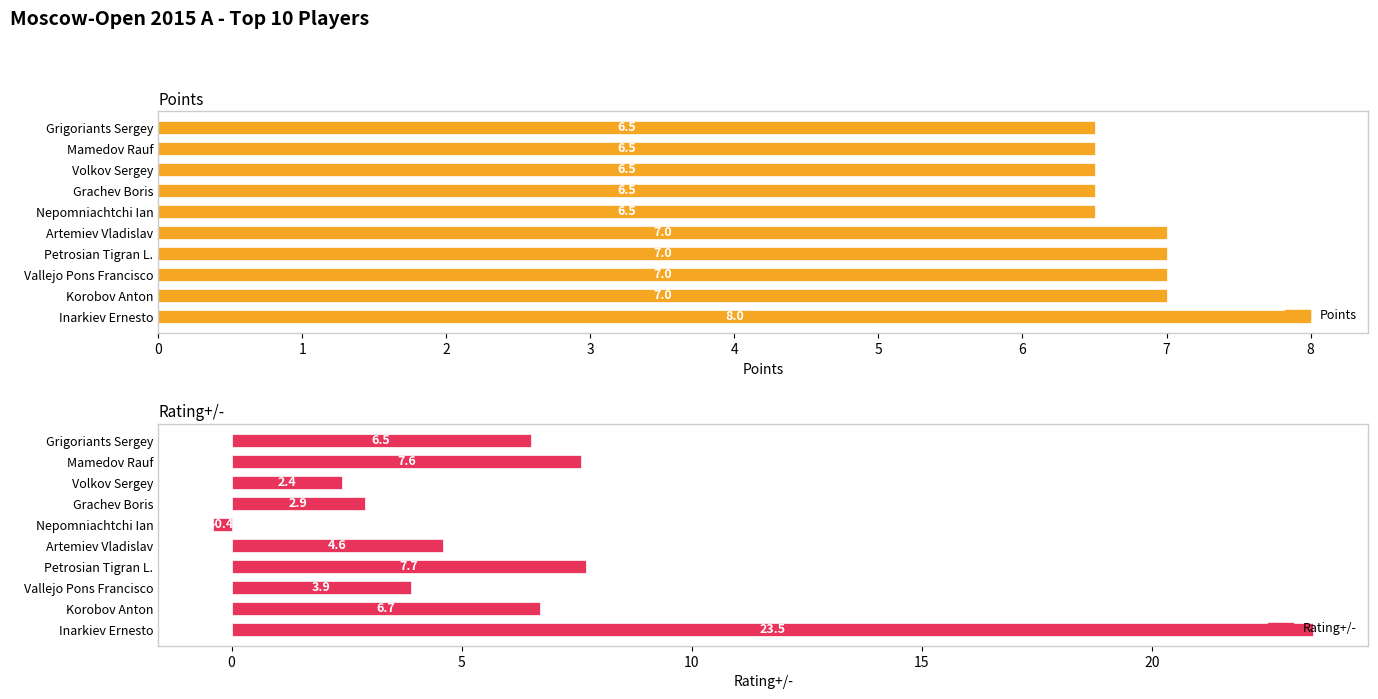

Is it true that Points equals 6.5 at Volkov Sergey?

True